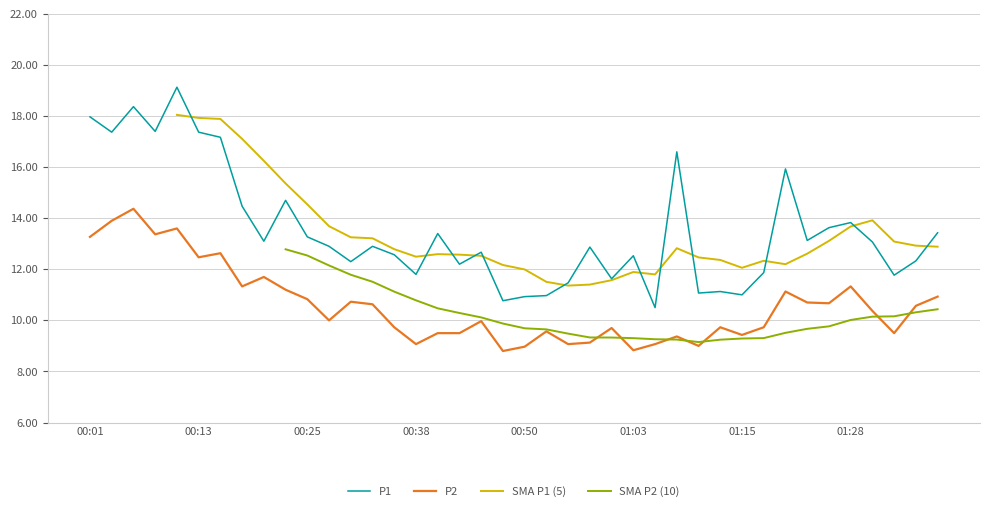

The value of P1 at 24 is 11.6. True or false?

True